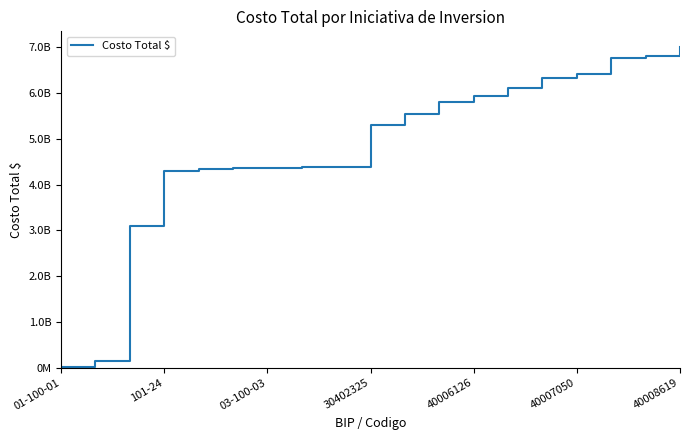

What is the sum of all values?

91429714134